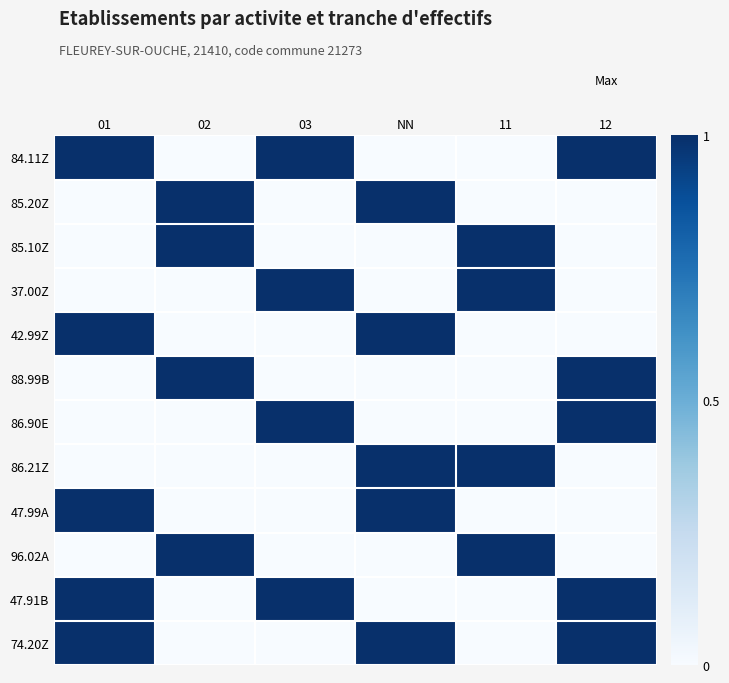

Reading right to left, transcribe all the data shown in this chart.

84.11Z: 12=1	11=0	NN=0	03=1	02=0	01=1
85.20Z: 12=0	11=0	NN=1	03=0	02=1	01=0
85.10Z: 12=0	11=1	NN=0	03=0	02=1	01=0
37.00Z: 12=0	11=1	NN=0	03=1	02=0	01=0
42.99Z: 12=0	11=0	NN=1	03=0	02=0	01=1
88.99B: 12=1	11=0	NN=0	03=0	02=1	01=0
86.90E: 12=1	11=0	NN=0	03=1	02=0	01=0
86.21Z: 12=0	11=1	NN=1	03=0	02=0	01=0
47.99A: 12=0	11=0	NN=1	03=0	02=0	01=1
96.02A: 12=0	11=1	NN=0	03=0	02=1	01=0
47.91B: 12=1	11=0	NN=0	03=1	02=0	01=1
74.20Z: 12=1	11=0	NN=1	03=0	02=0	01=1